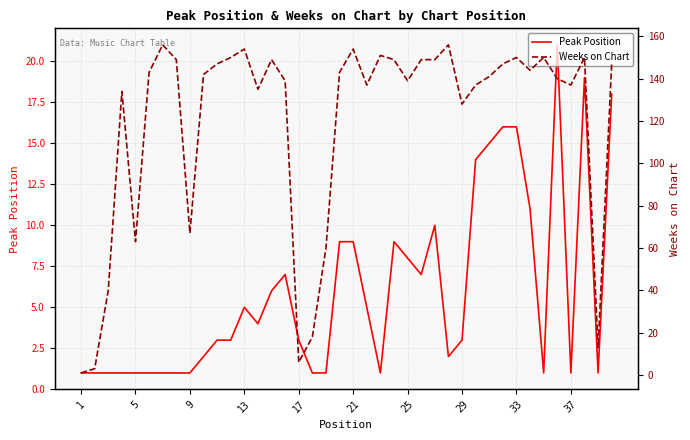

True or false: Peak Position has a value of 8 at 25.

True